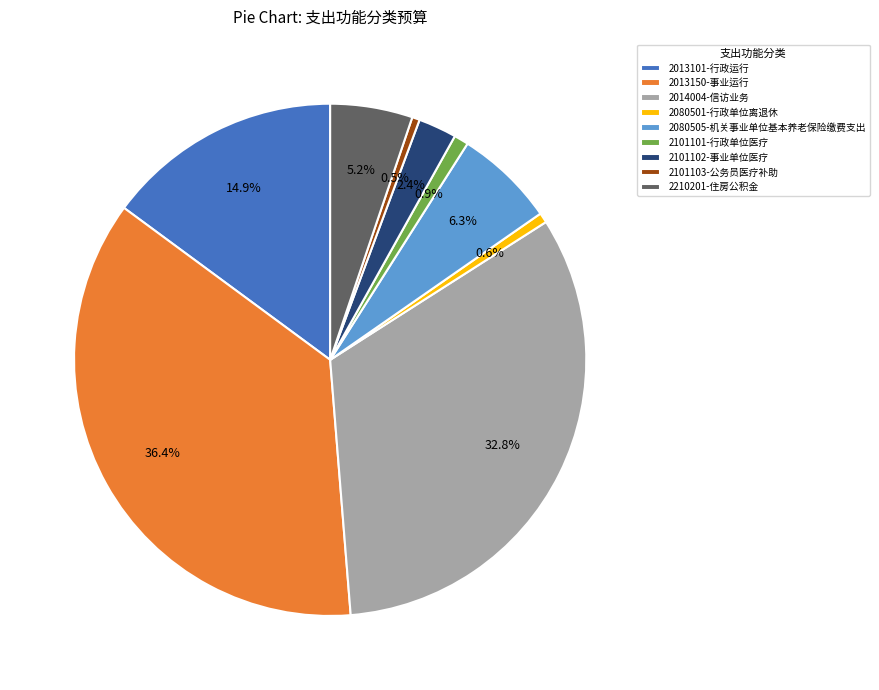

Is there a majority slice in this chart?

No